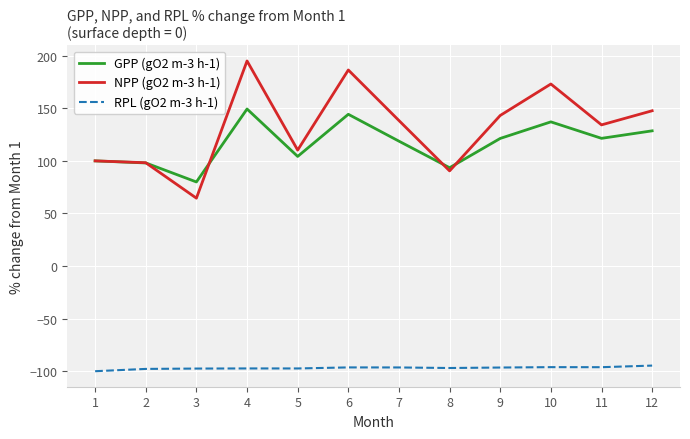

What is the smallest value displayed?

-100.0